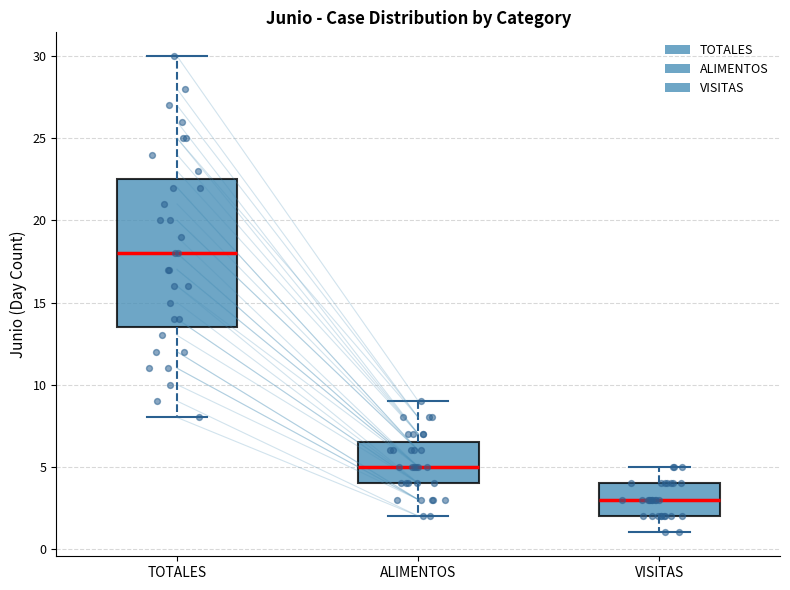

Which box's median line is the highest?

TOTALES